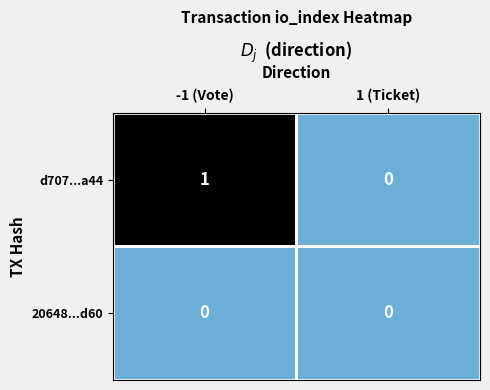

Rank the series by their average value, from lowest to highest.

20648...d60, d707...a44